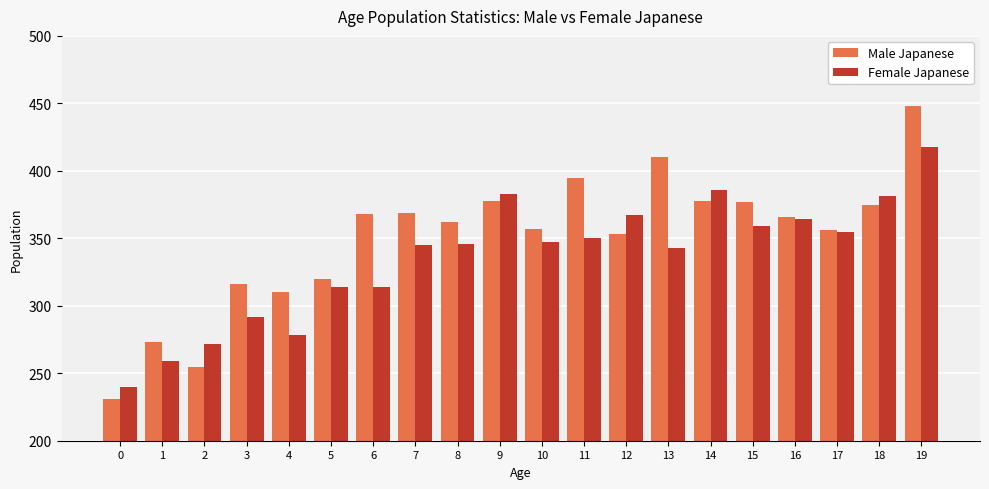

Count the number of data series in this chart.

2